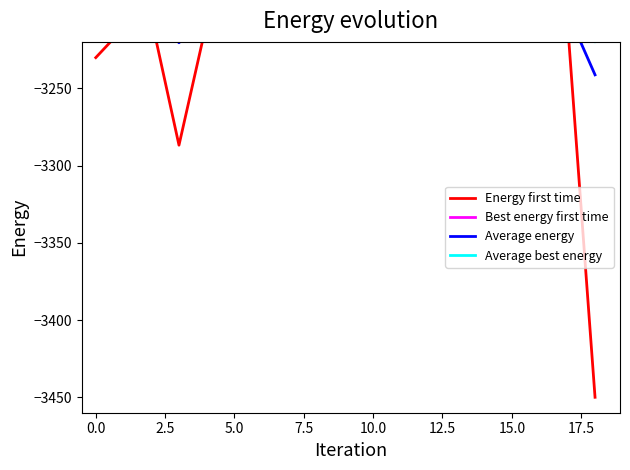

List the series in order of their peak value, lowest first.

Energy first time, Average energy, Average best energy, Best energy first time